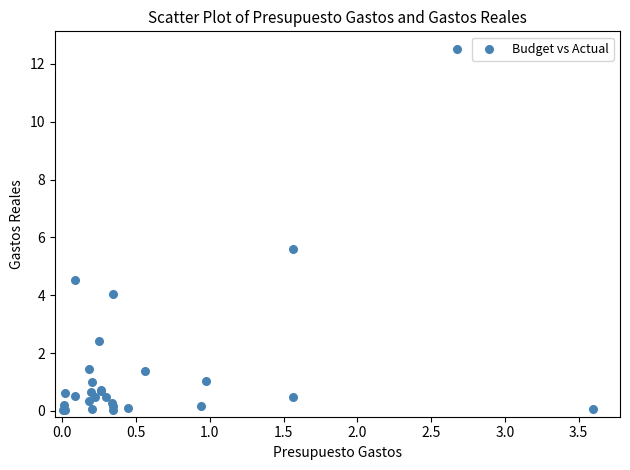

What Y value in the scatter plot is closest to 6?

5.6